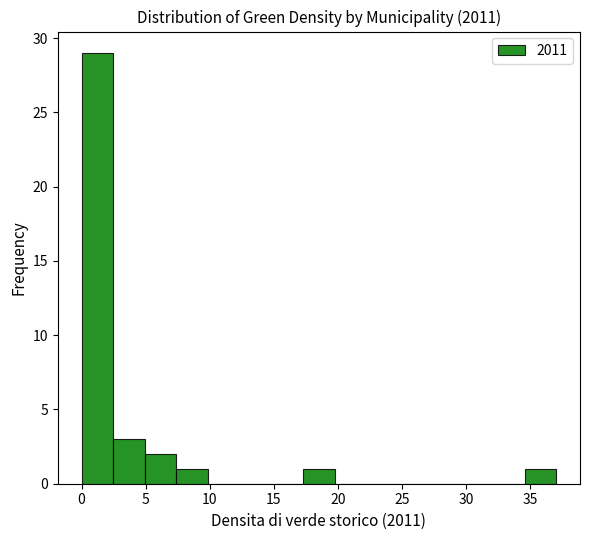

Reading left to right, list every bar in this chart as the range it spans on the x-axis followed by its height. Neither the bar edges nor the heights are printed on the chart, so give them approximately, as read against the axes.

0.0 to 2.5: 29
2.5 to 5.0: 3
5.0 to 7.5: 2
7.5 to 10.0: 1
10.0 to 12.5: 0
12.5 to 15.0: 0
15.0 to 17.5: 0
17.5 to 20.0: 1
20.0 to 22.0: 0
22.0 to 24.5: 0
24.5 to 27.0: 0
27.0 to 29.5: 0
29.5 to 32.0: 0
32.0 to 34.5: 0
34.5 to 37.0: 1